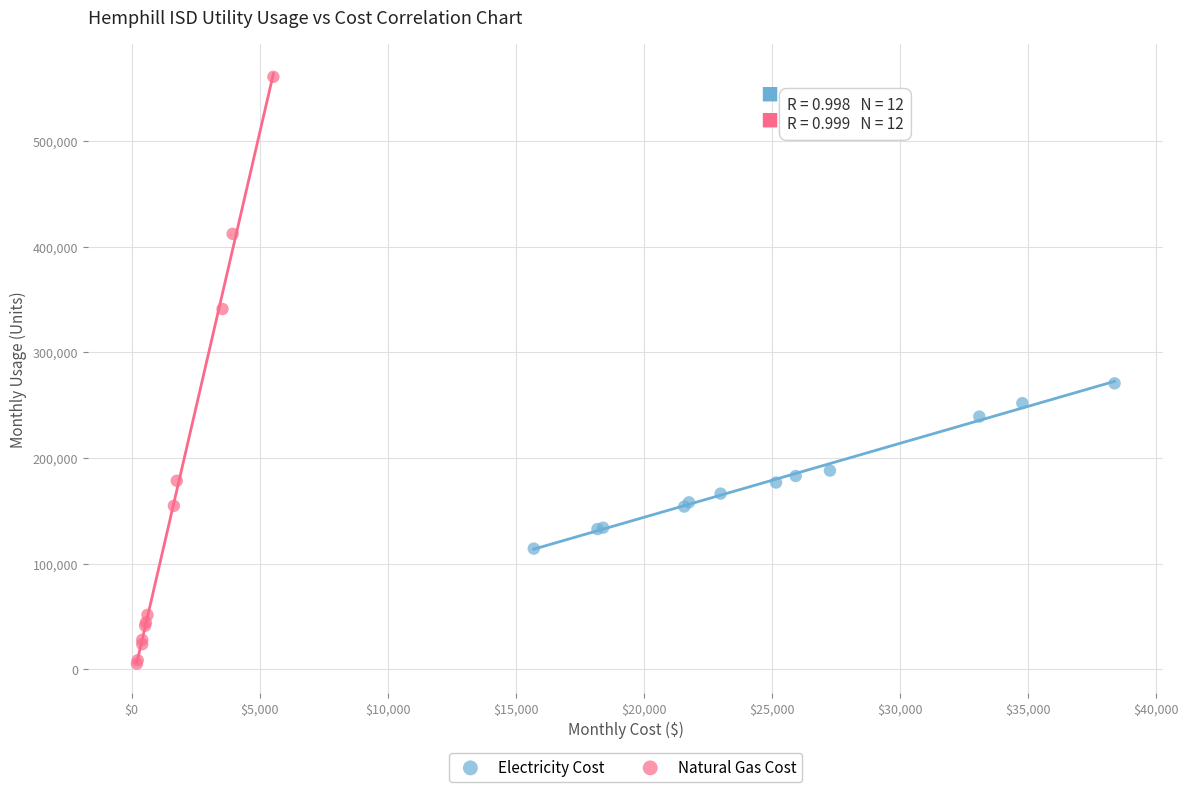

Which series contains the highest Y value?

Natural Gas Cost